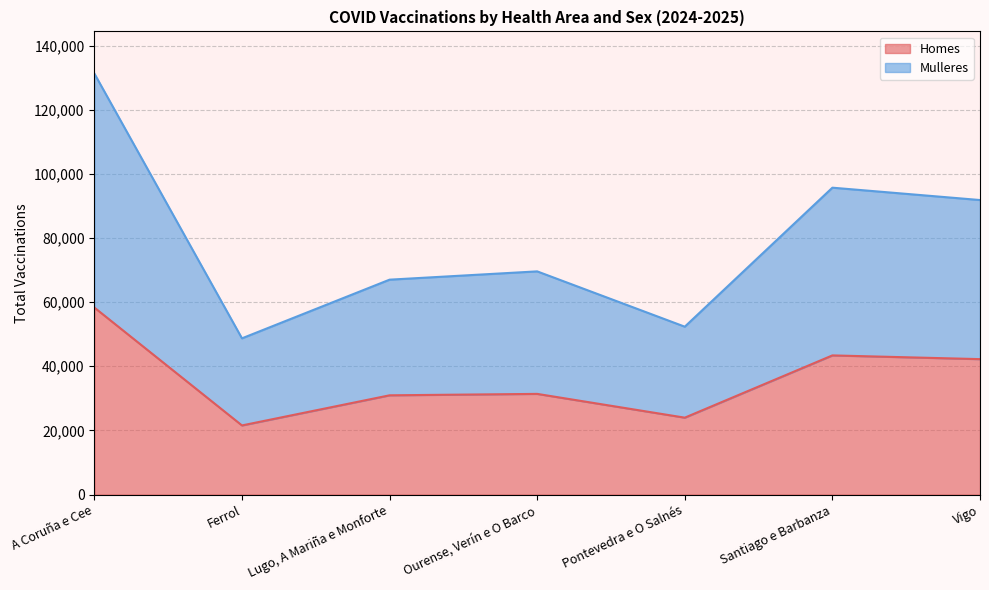

List the labels in order of Homes value, smallest first.

Ferrol, Pontevedra e O Salnés, Lugo, A Mariña e Monforte, Ourense, Verín e O Barco, Vigo, Santiago e Barbanza, A Coruña e Cee